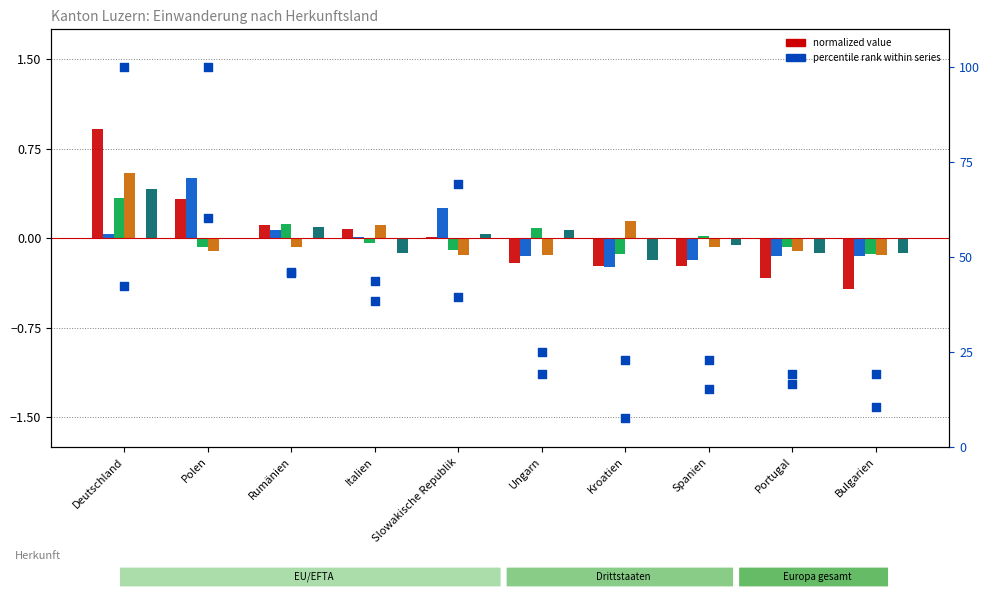

Which series contains the highest Y value?

Total